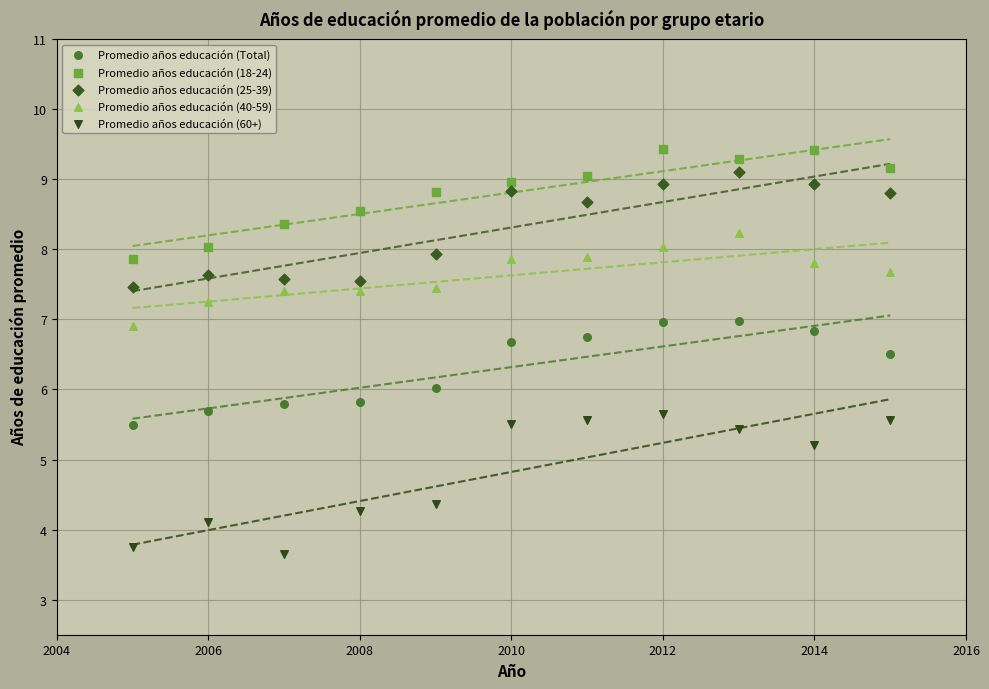

What are all the series names shown in the legend?

Promedio años educación (Total), Promedio años educación (18-24), Promedio años educación (25-39), Promedio años educación (40-59), Promedio años educación (60+)